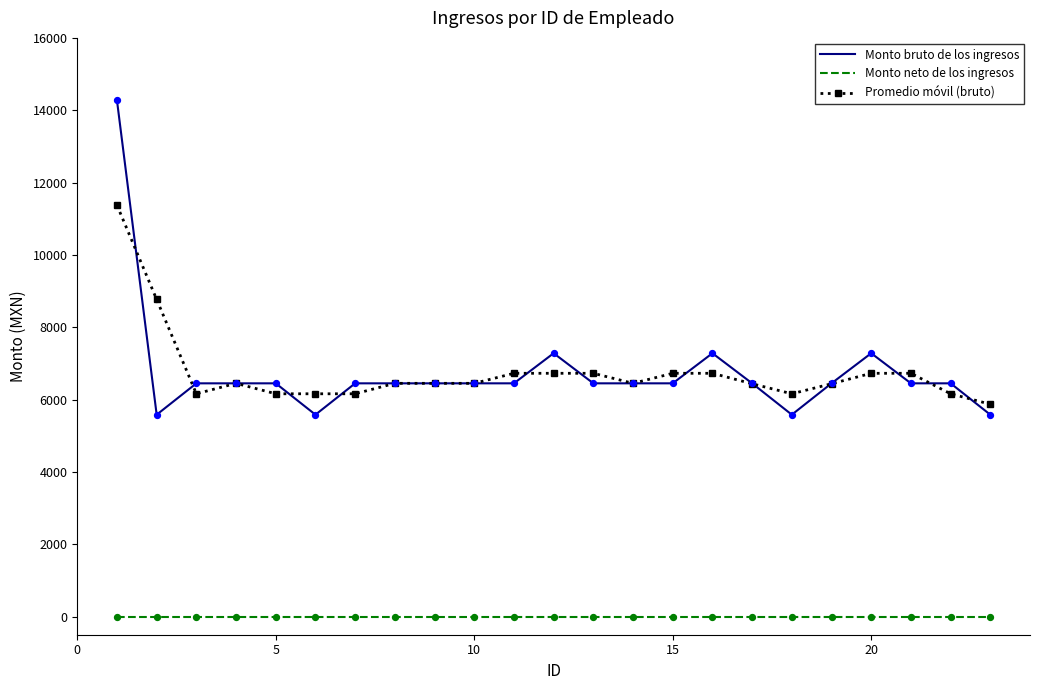

At how many categories does at least one series exceed 5782?

23